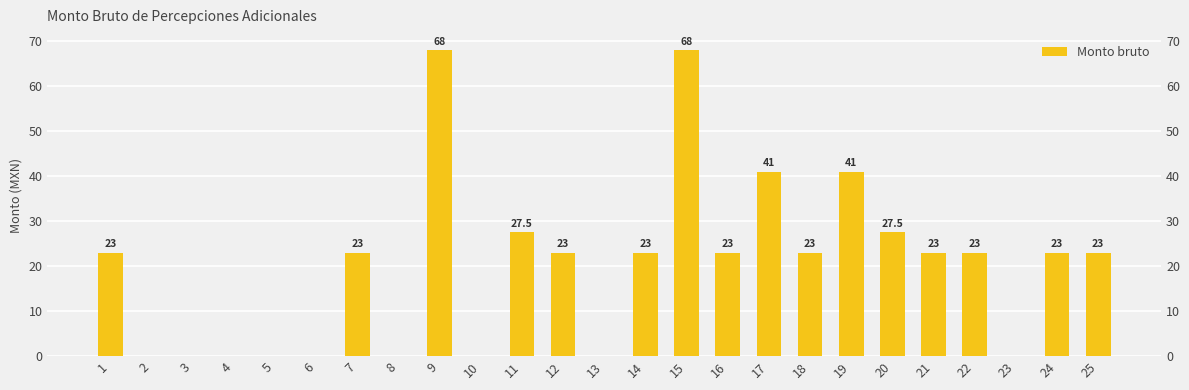

Where is the data nearest to the value 34?

11